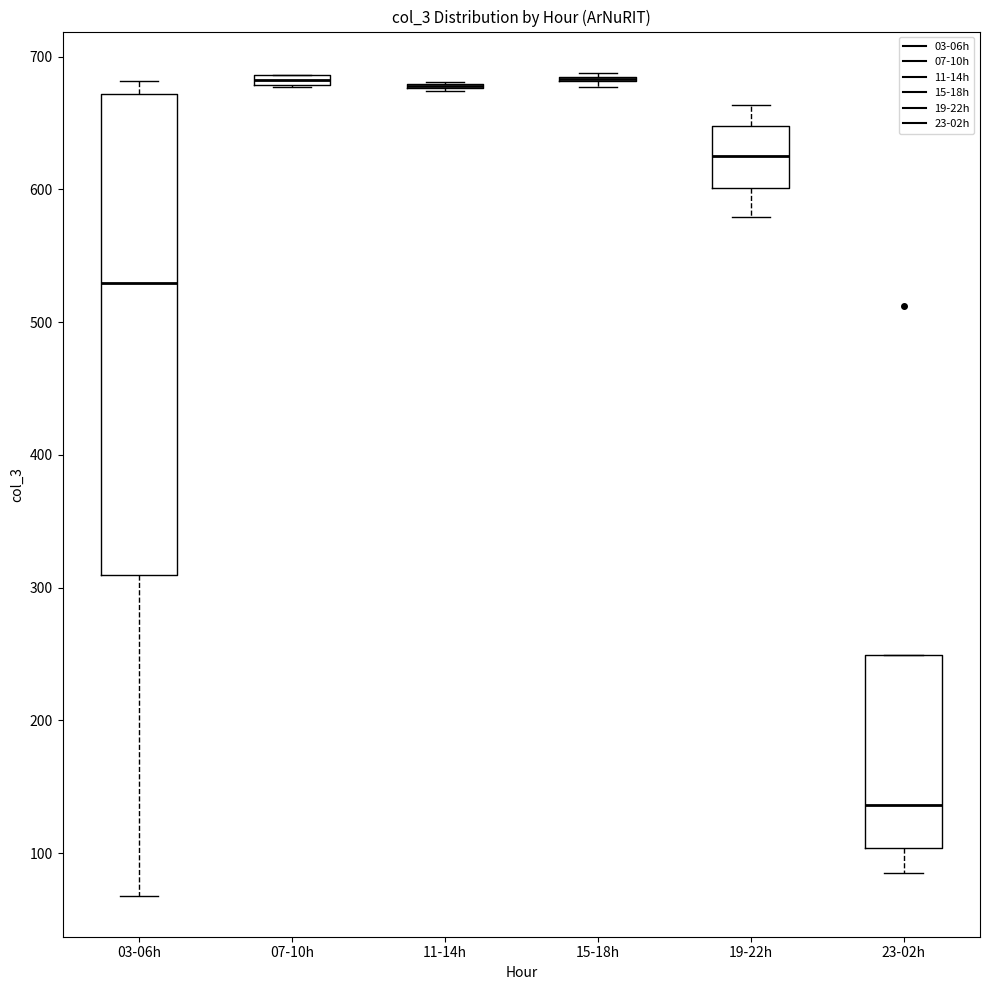

Where is the upper edge of the box for 07-10h on the y-axis? The values are not printed on the chart, so give them approximately, as read against the axis.

690